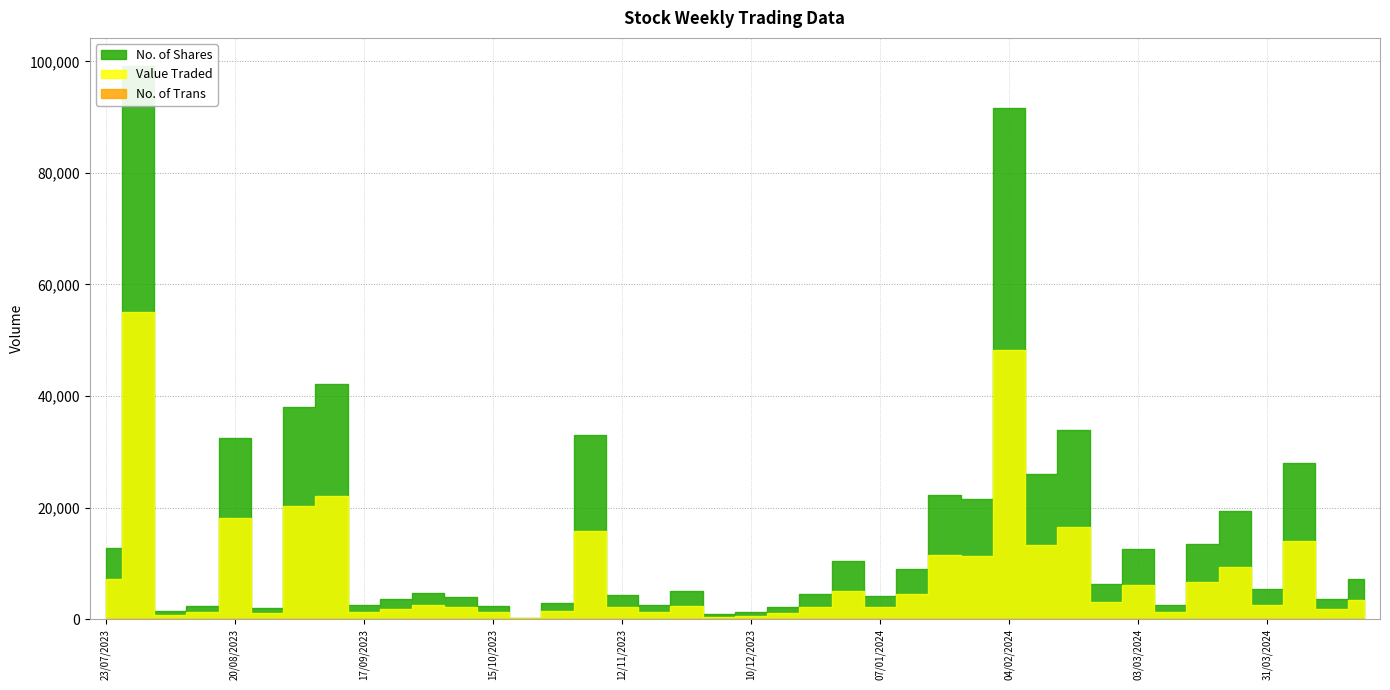

Between 17/12/2023 and 29/10/2023, which series saw the biggest shift?

No. of Shares